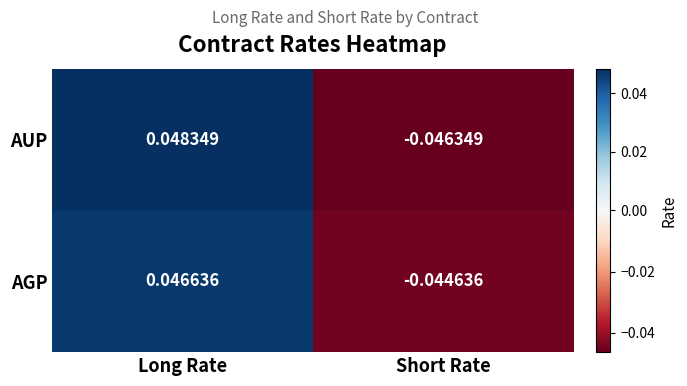

Is the value of AGP at Long Rate greater than the value of AUP at Short Rate?

Yes